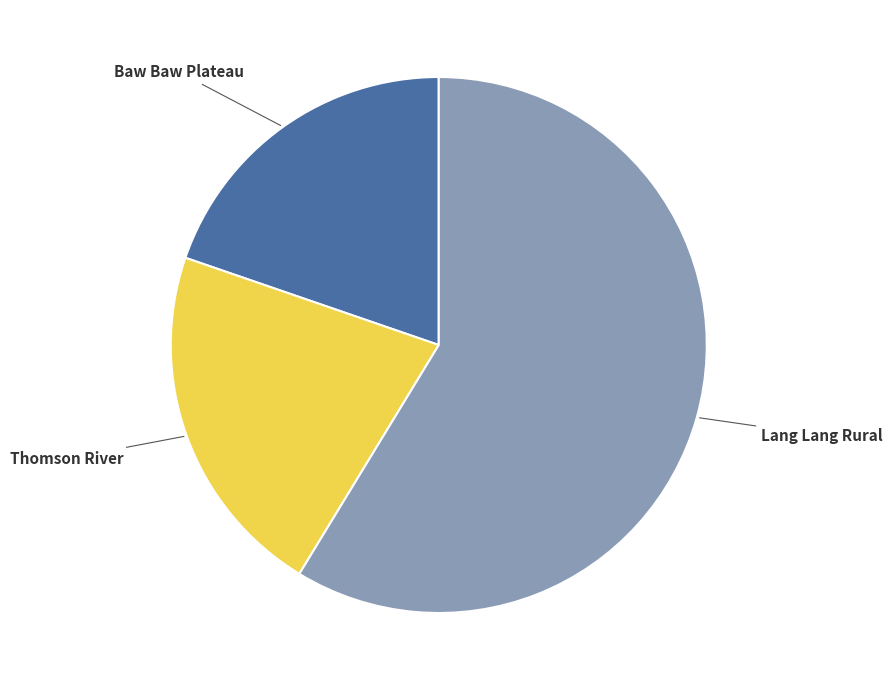

Is there any slice that represents more than half of the pie?

Yes